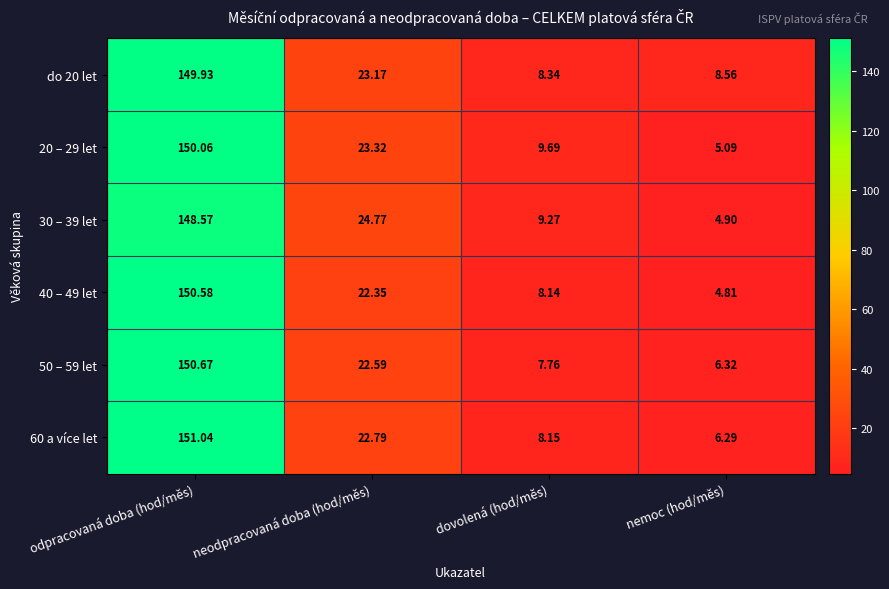

Rank the categories by 60 a více let value from highest to lowest.

odpracovaná doba (hod/měs), neodpracovaná doba (hod/měs), dovolená (hod/měs), nemoc (hod/měs)